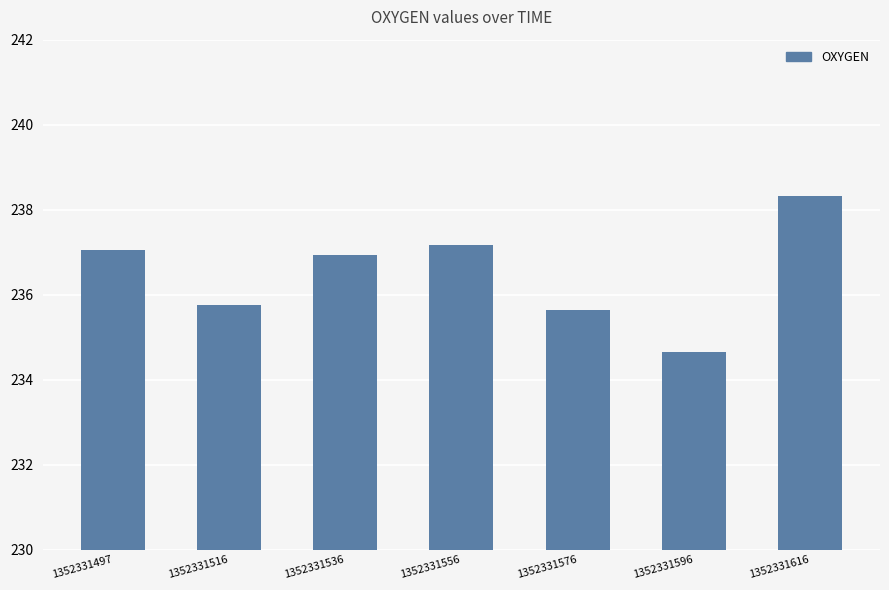

What is the minimum value shown in the chart?

234.7